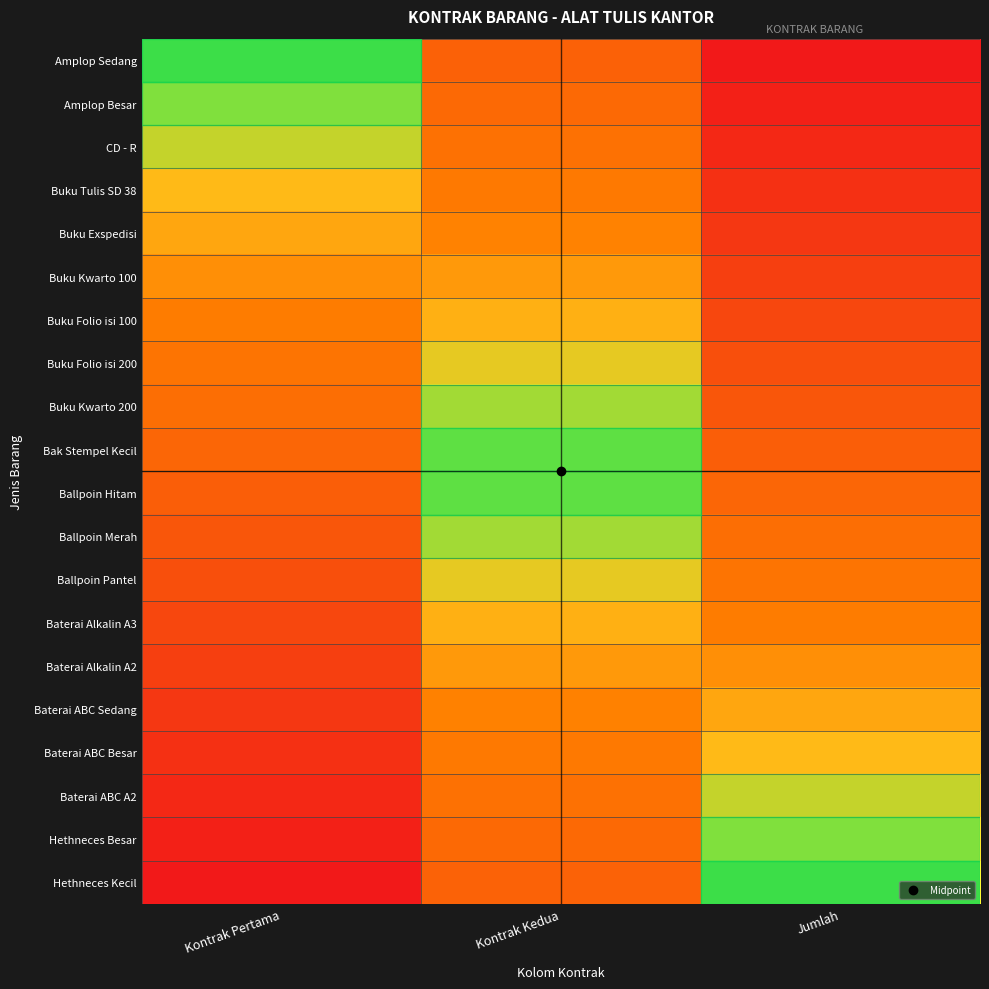

At which category is the sum across all series the highest?

Jumlah